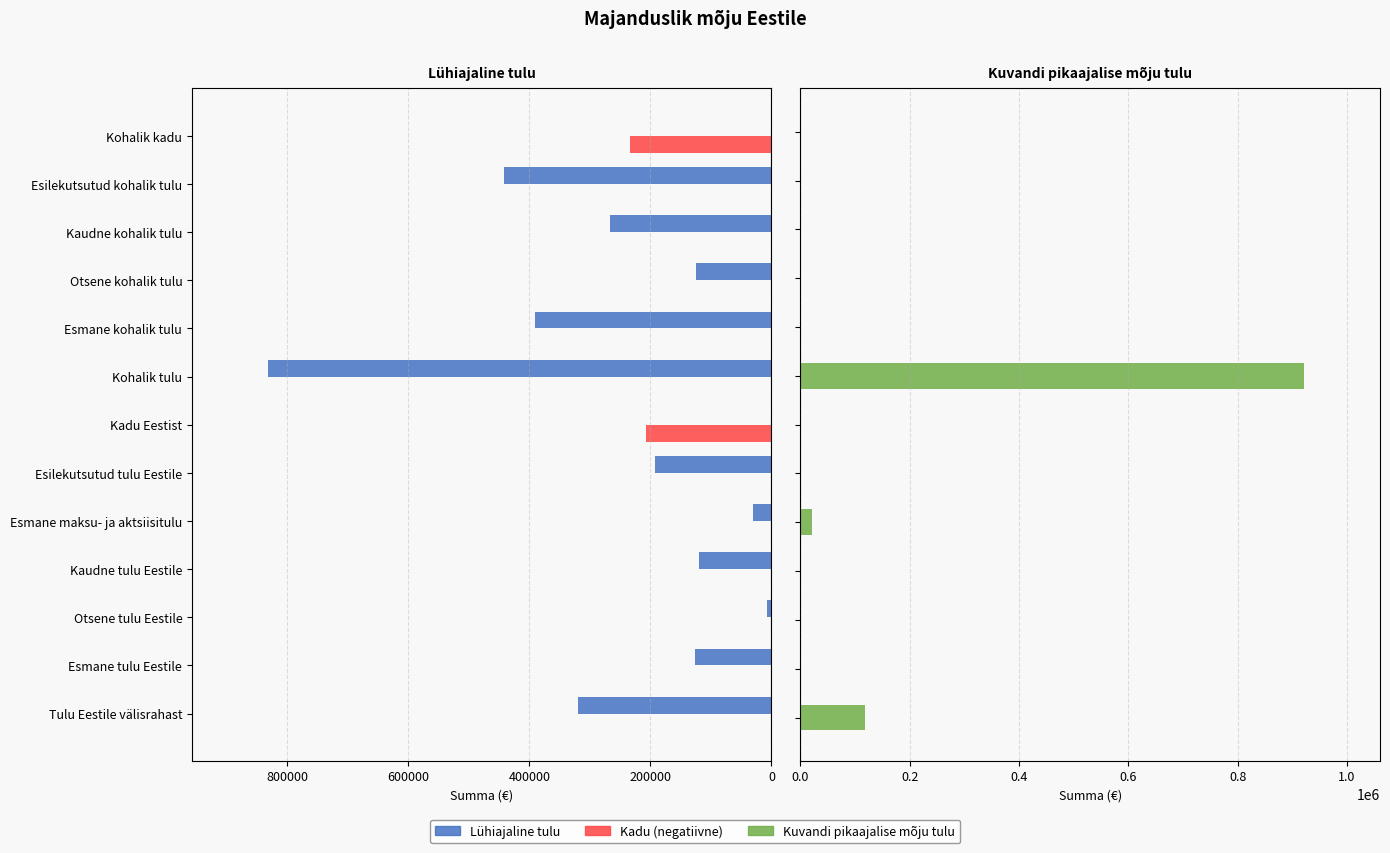

True or false: Lühiajaline tulu has a value of -355436.9 at Kadu Eestist.

False